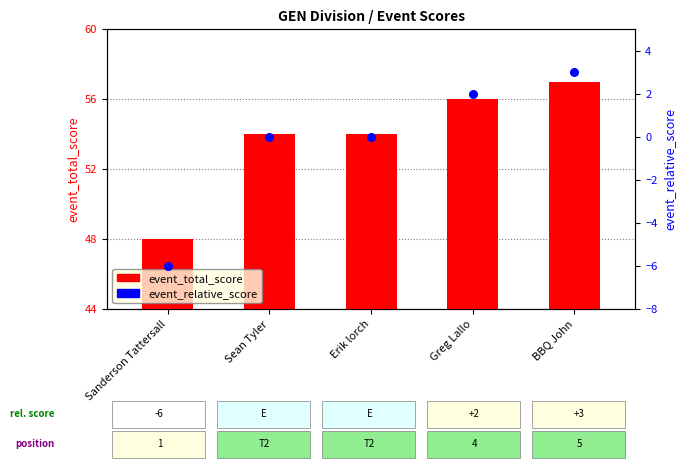

What is the total value across all series at BBQ John?

60